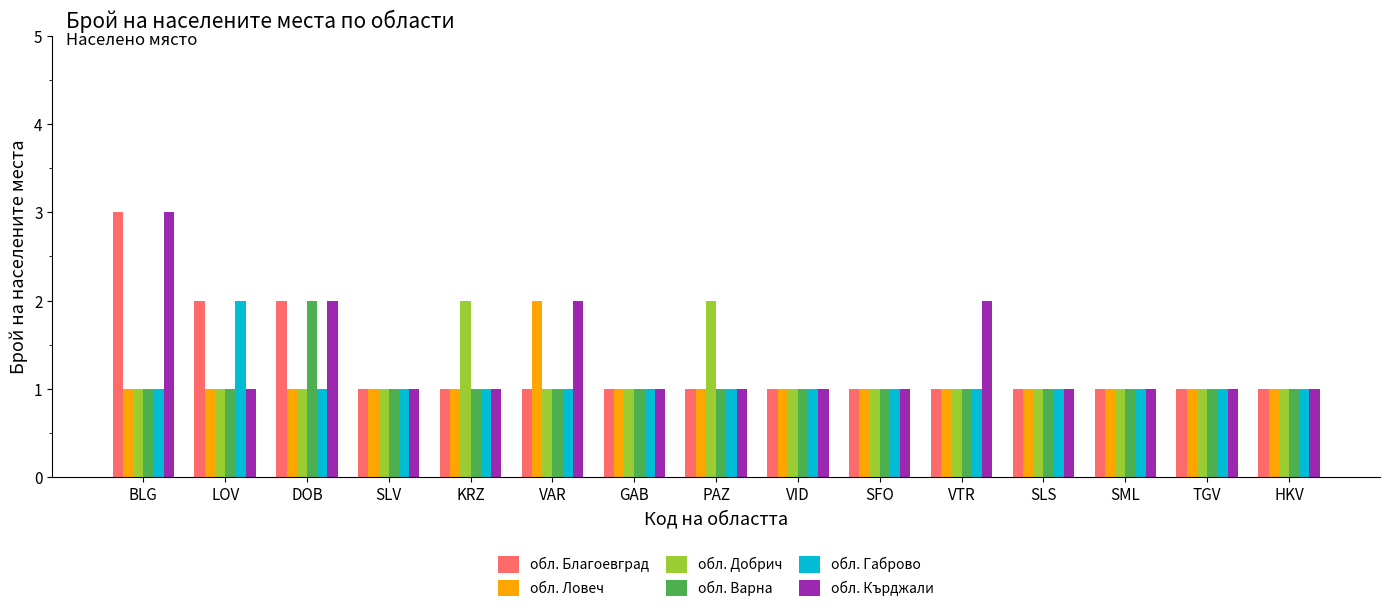

What is the difference between the maximum and second lowest values in the обл. Варна series?

1